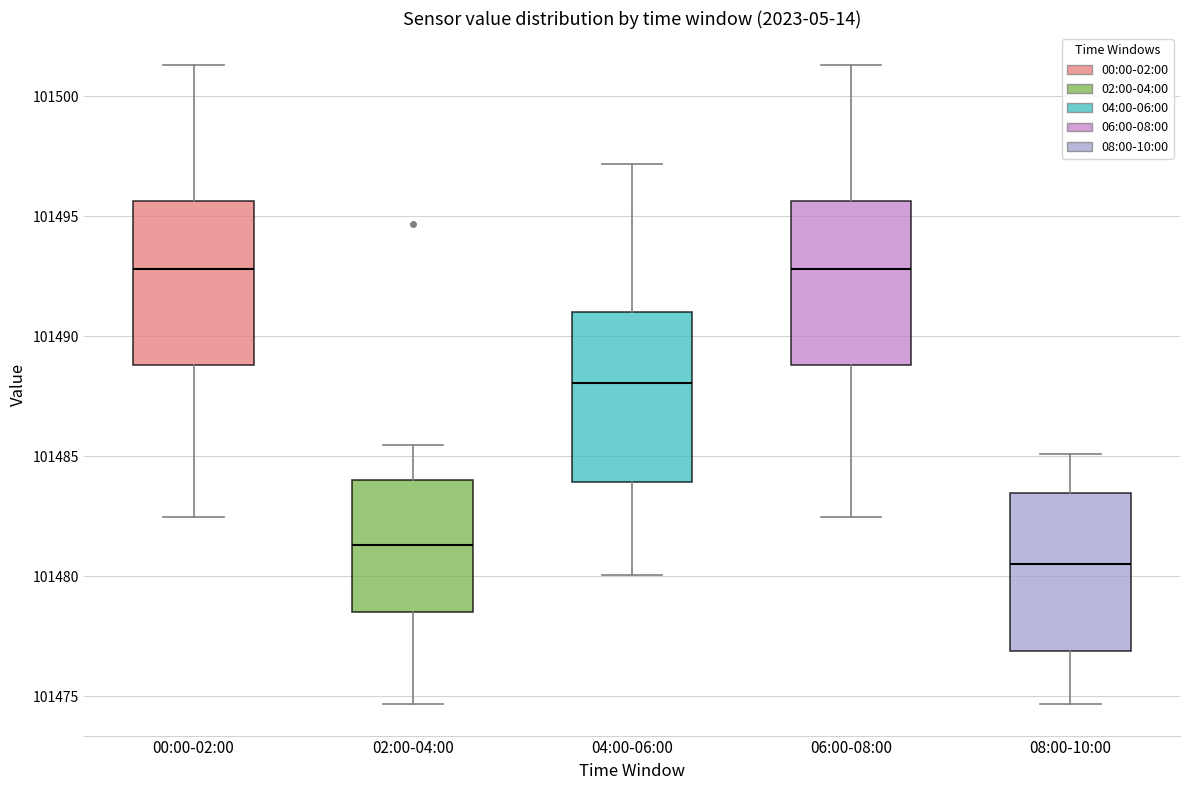

Reading left to right, transcribe this box plot: for each box, give where its median line is, the range the box spans, and where its two whiskers end, as read against the y-axis. The values are not printed on the chart, so give them approximately, as read against the axis.

00:00-02:00: median 101493.0, box 101489.0 to 101495.5, whiskers 101482.5 to 101501.5
02:00-04:00: median 101481.5, box 101478.5 to 101484.0, whiskers 101474.5 to 101485.5
04:00-06:00: median 101488.0, box 101484.0 to 101491.0, whiskers 101480.0 to 101497.0
06:00-08:00: median 101493.0, box 101489.0 to 101495.5, whiskers 101482.5 to 101501.5
08:00-10:00: median 101480.5, box 101477.0 to 101483.5, whiskers 101474.5 to 101485.0